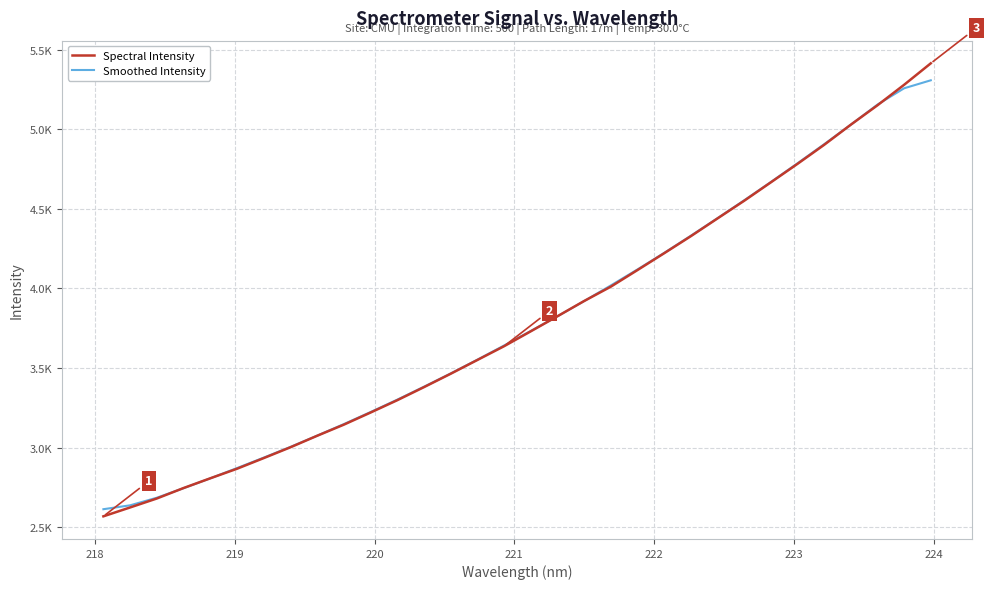

List the series in order of their overall mean, highest first.

Smoothed Intensity, Spectral Intensity